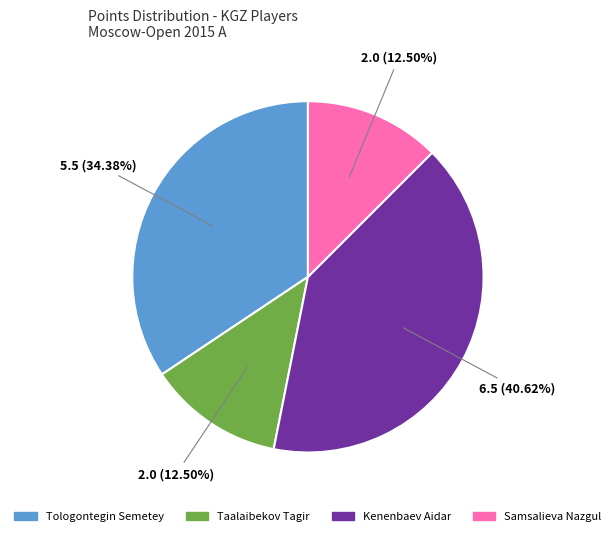

Is it true that Tologontegin Semetey is 22% of the pie?

False